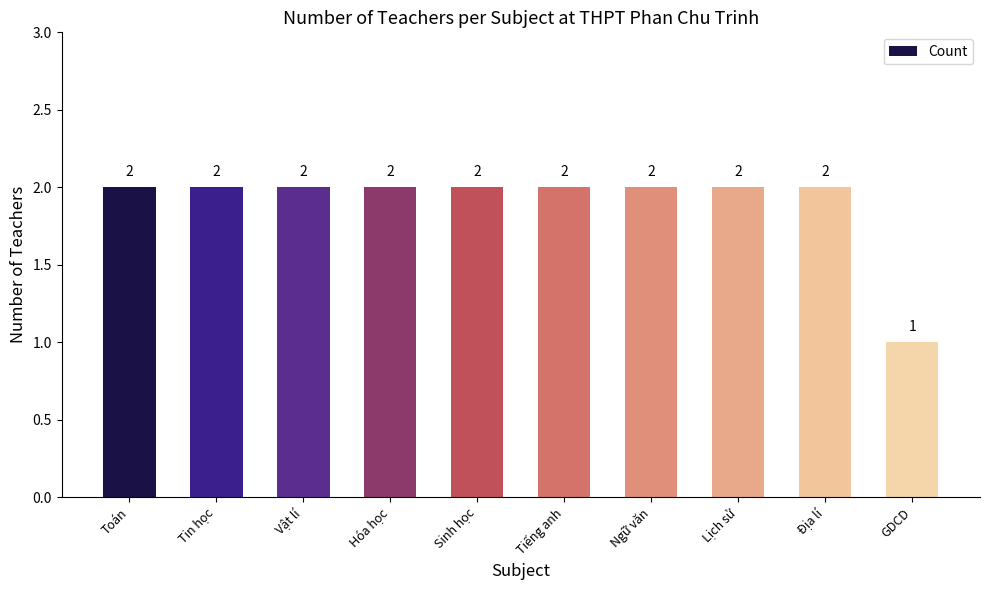

Reading left to right, extract all data points from this chart.

Toán=2	Tin học=2	Vật lí=2	Hóa học=2	Sinh học=2	Tiếng anh=2	Ngữ văn=2	Lịch sử=2	Địa lí=2	GDCD=1